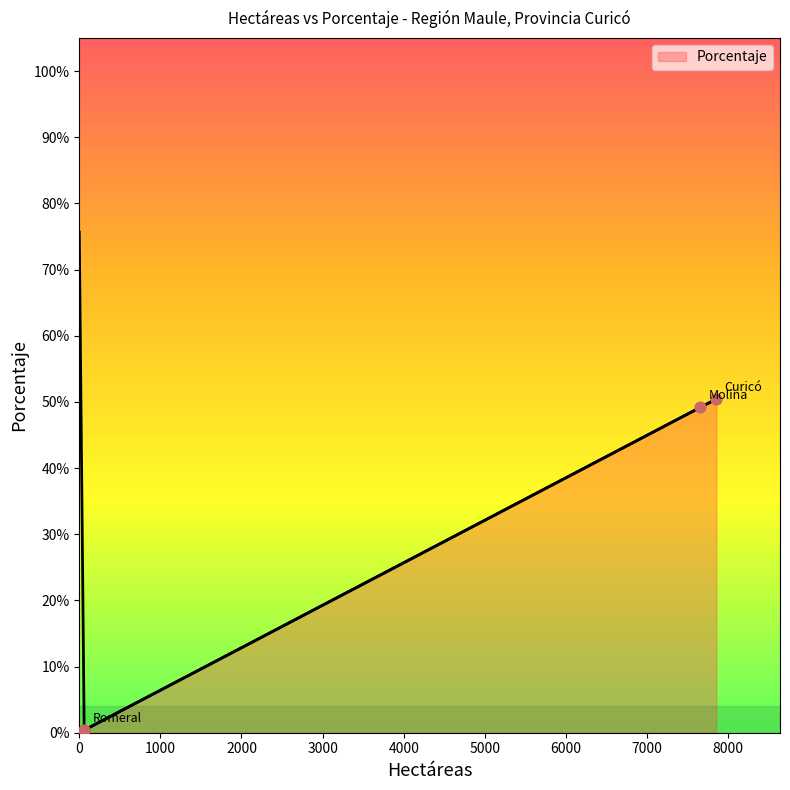

Between Romeral and Curicó, which is larger?

Curicó